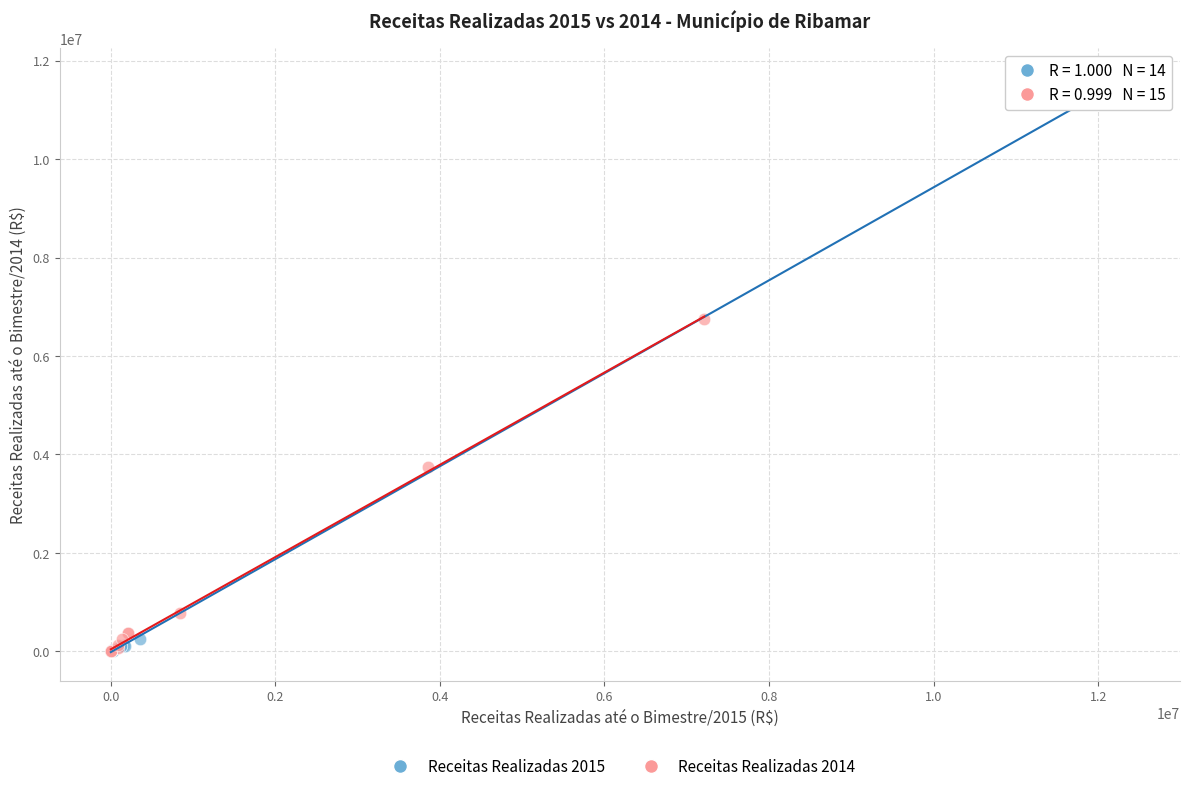

Which series has the largest Y range (max minus min)?

Receitas Realizadas 2015